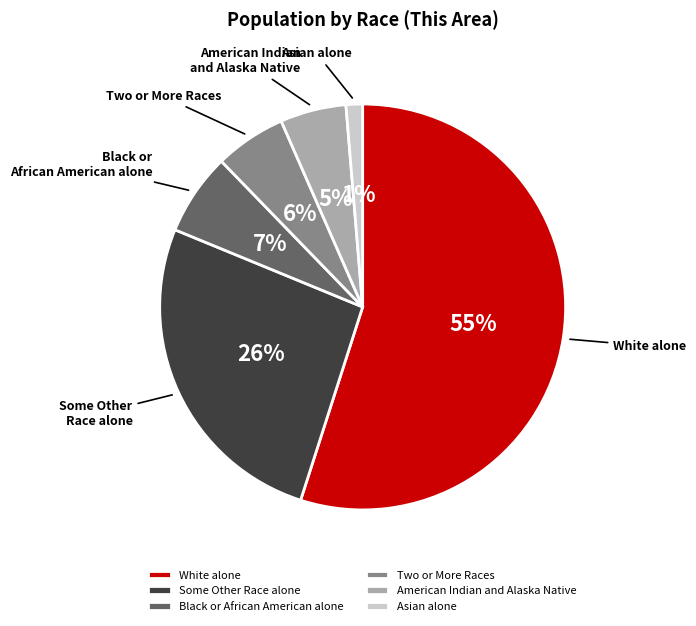

Which category has the smallest portion of the pie?

Asian alone